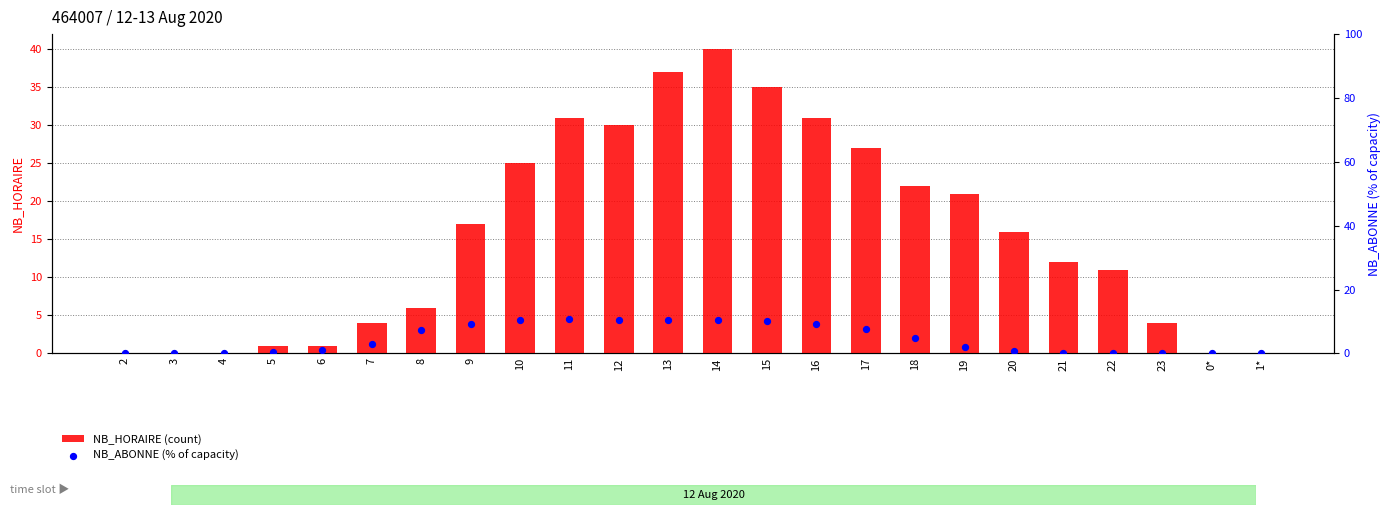

At which category is the sum across all series the highest?

14